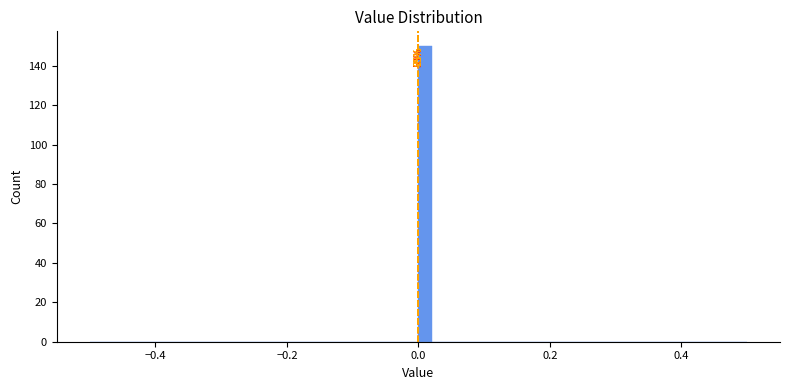

Read against the x-axis, roughly where is the centre of the tallest bar?

0.02